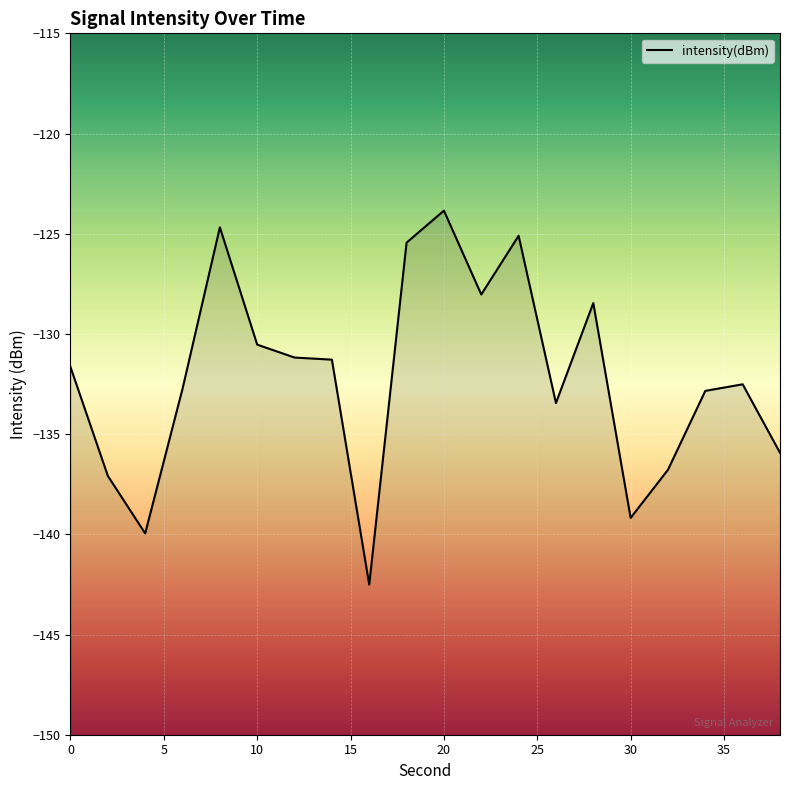

Reading right to left, list all the values displayed in this chart.

38=-135.9	36=-132.5	34=-132.8	32=-136.8	30=-139.2	28=-128.5	26=-133.4	24=-125.1	22=-128.0	20=-123.8	18=-125.4	16=-142.5	14=-131.3	12=-131.2	10=-130.5	8=-124.7	6=-132.7	4=-140.0	2=-137.1	0=-131.7